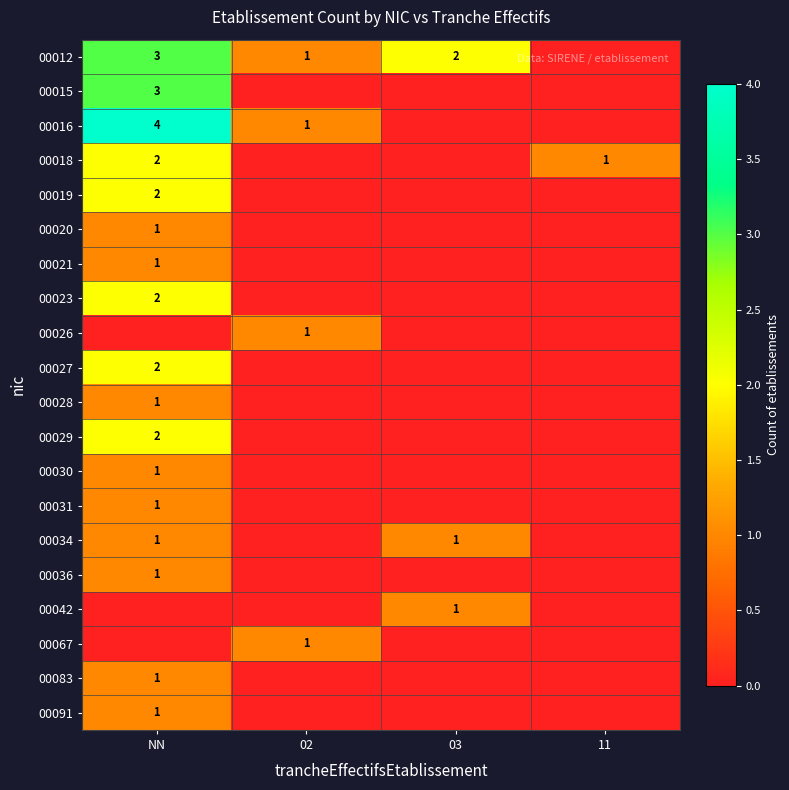

Count the number of categories in the chart.

4